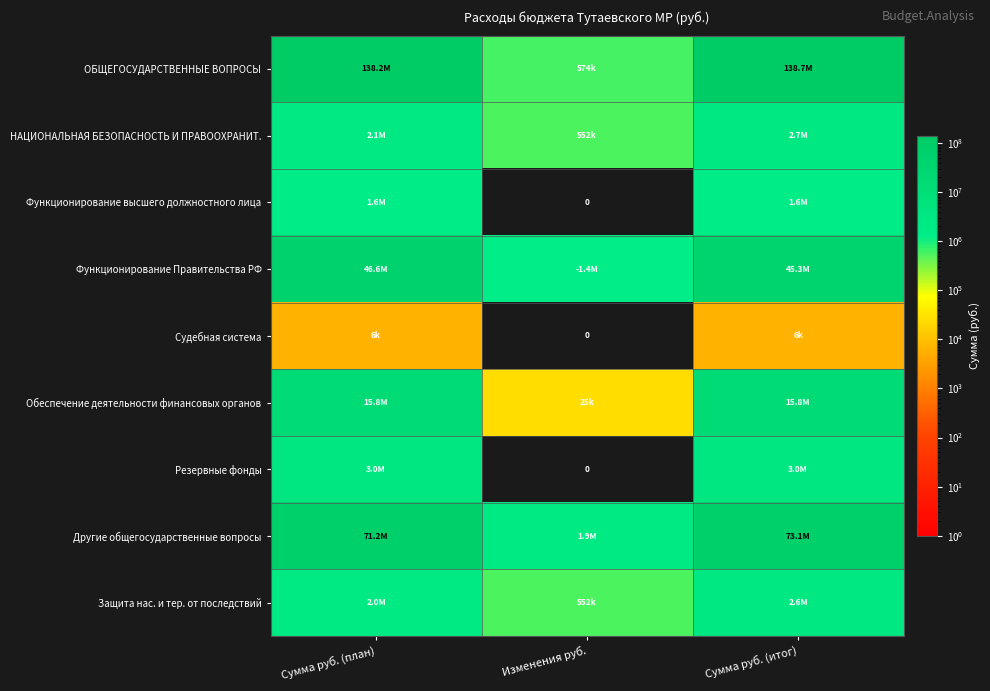

Count the Функционирование высшего должностного лица values in the range 0 to 1569248.

3